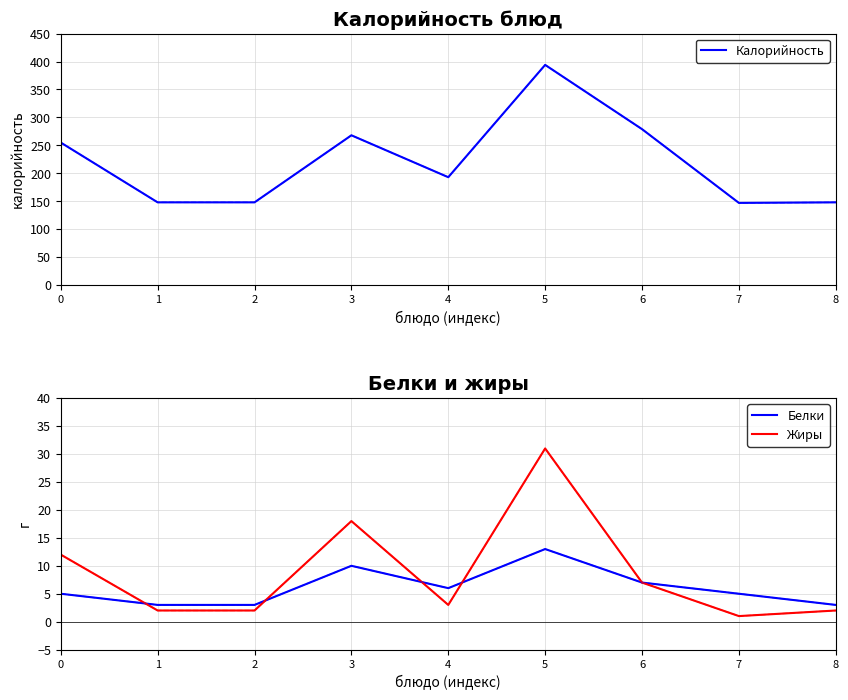

List the series in order of their peak value, highest first.

Калорийность, Жиры, Белки